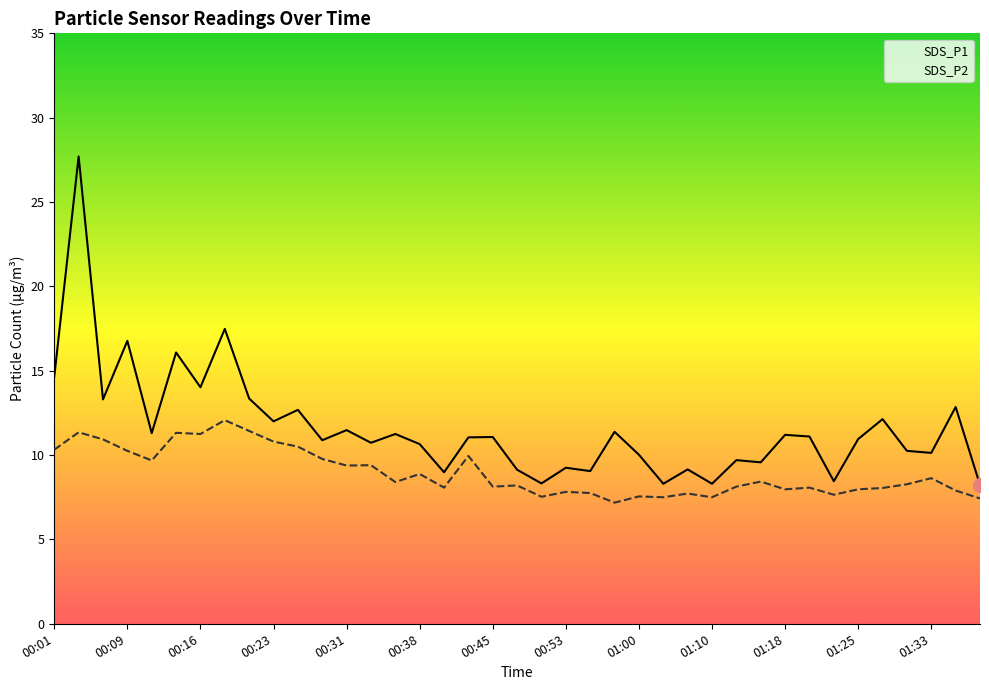

The SDS_P2 series shows 8.0 at 33. True or false?

True